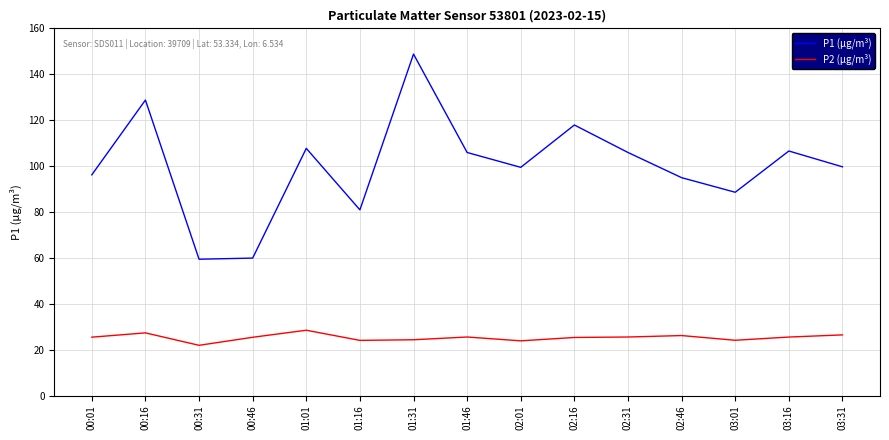

At 03:01, list the series in order from largest to smallest.

P1 (µg/m³), P2 (µg/m³)